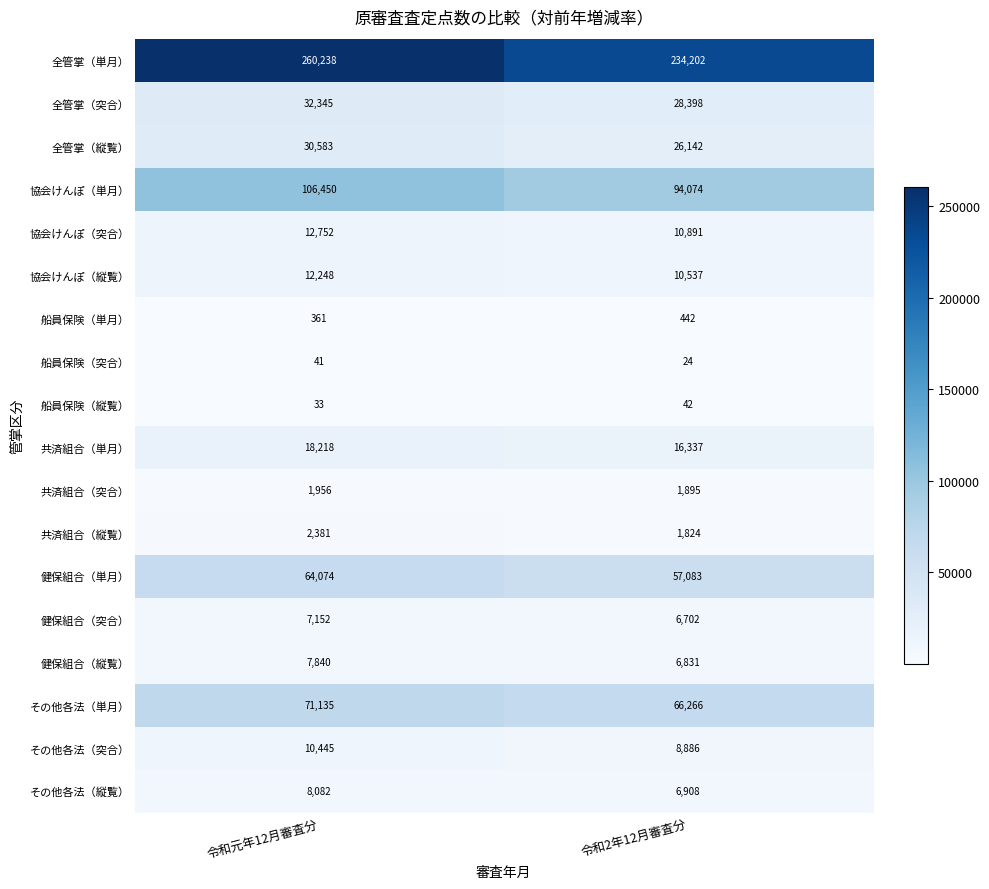

At how many categories does at least one series exceed 104653?

2